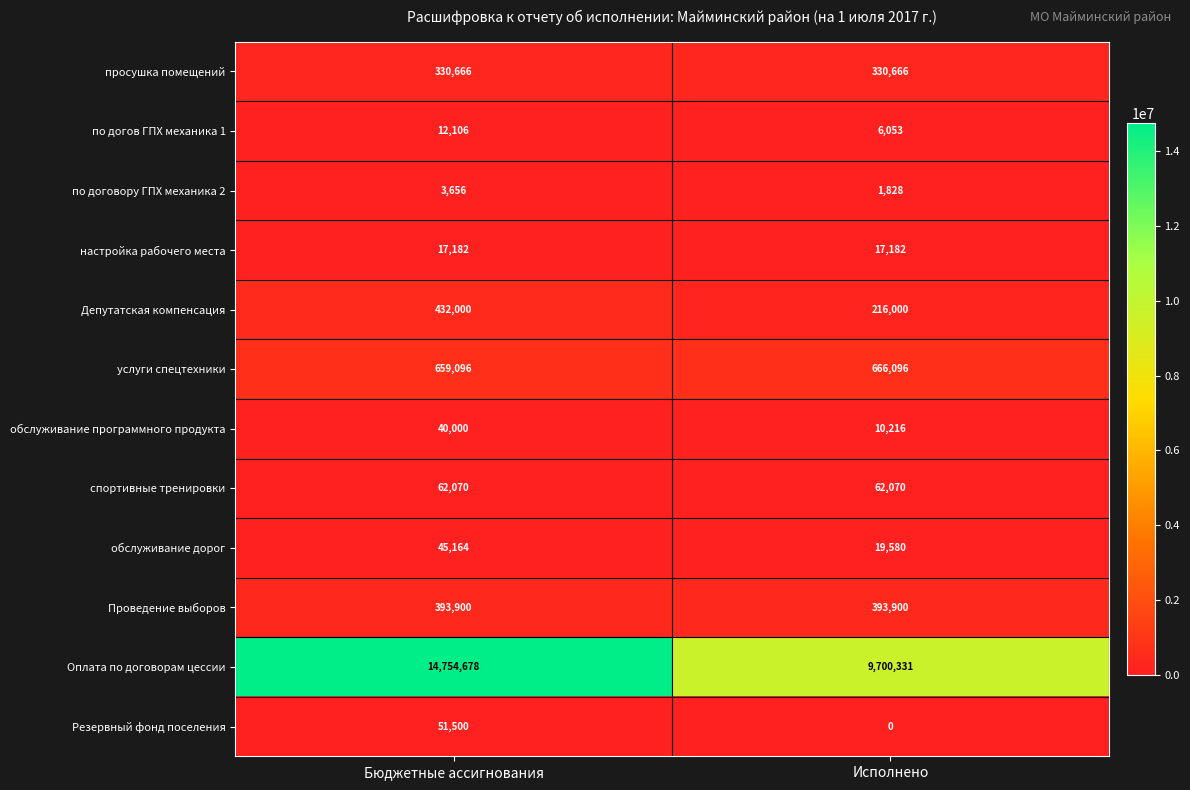

Which series has the largest total across all categories?

Оплата по договорам цессии